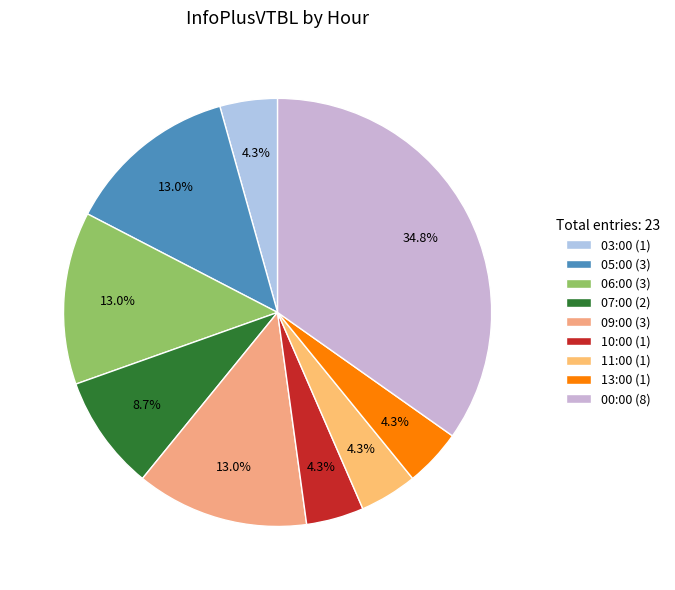

To the nearest percent, what percentage of the pie is 06:00 (3)?

13%